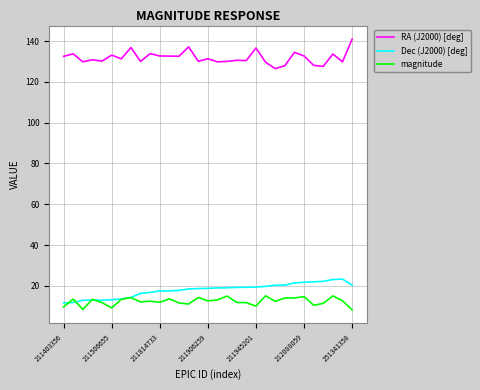

List the series in order of their peak value, highest first.

RA (J2000) [deg], Dec (J2000) [deg], magnitude